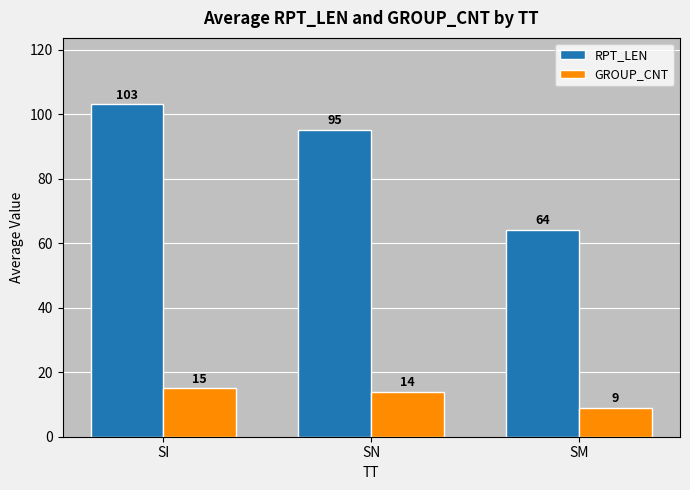

What value does the GROUP_CNT series have at SI?

15